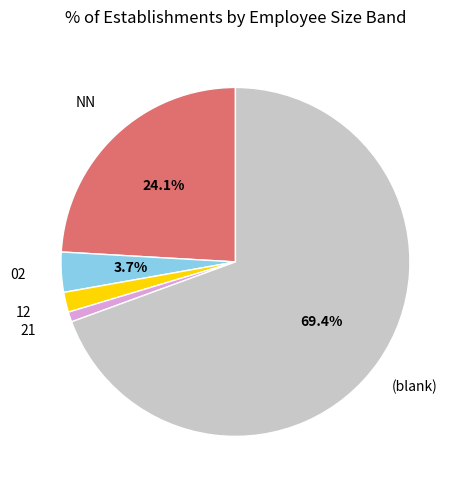

Rank the categories by value from lowest to highest.

21, 12, 02, NN, (blank)